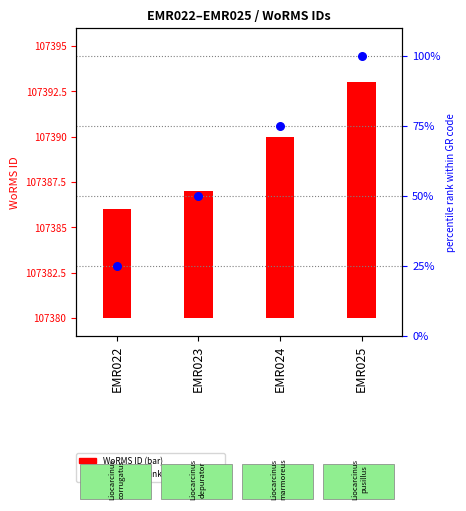

Which series has the widest spread of Y values?

percentile rank within GR code